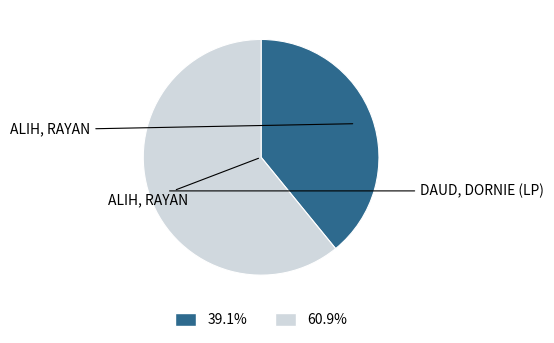

Does any single category account for the majority?

Yes